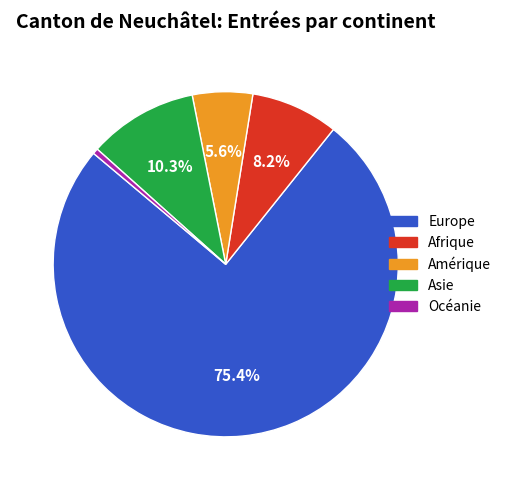

Combined, do Afrique and Océanie account for over 50%?

No